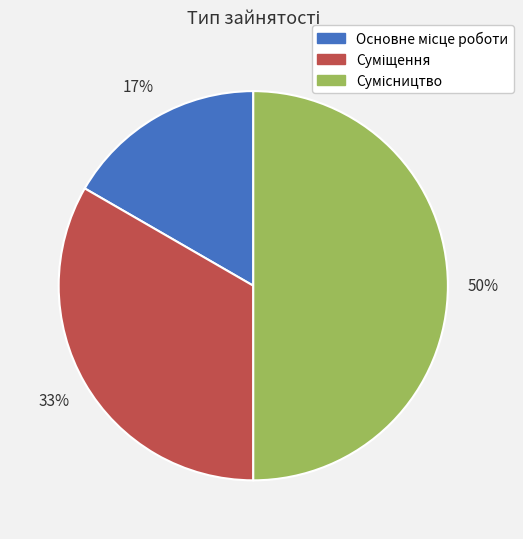

To the nearest percent, what is the average slice percentage?

33%